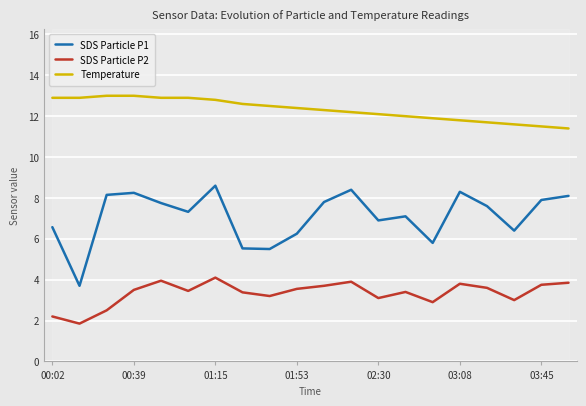

How many data points in SDS Particle P1 are above 7?

12